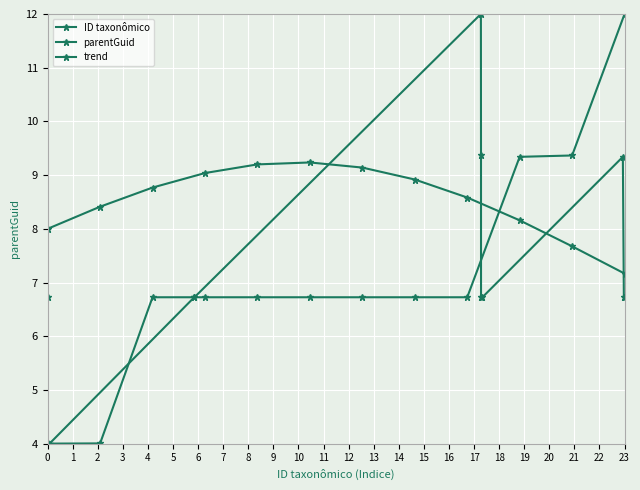

How many data points in parentGuid are less than 6?

2